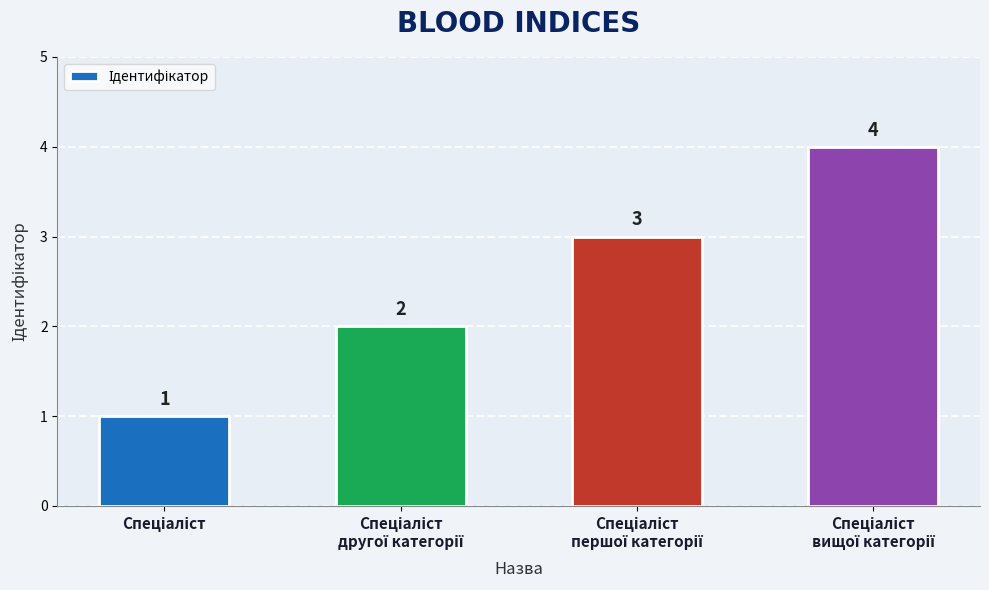

What is the difference between the maximum and minimum values?

3